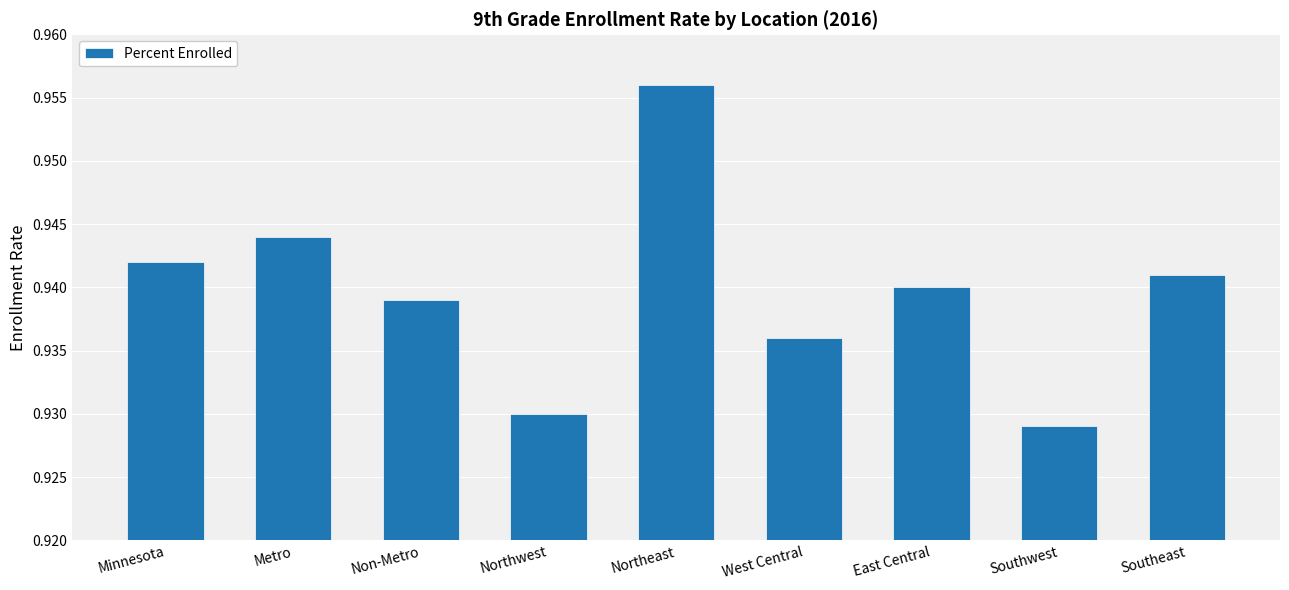

At which category does the chart reach its minimum across all series?

Southwest